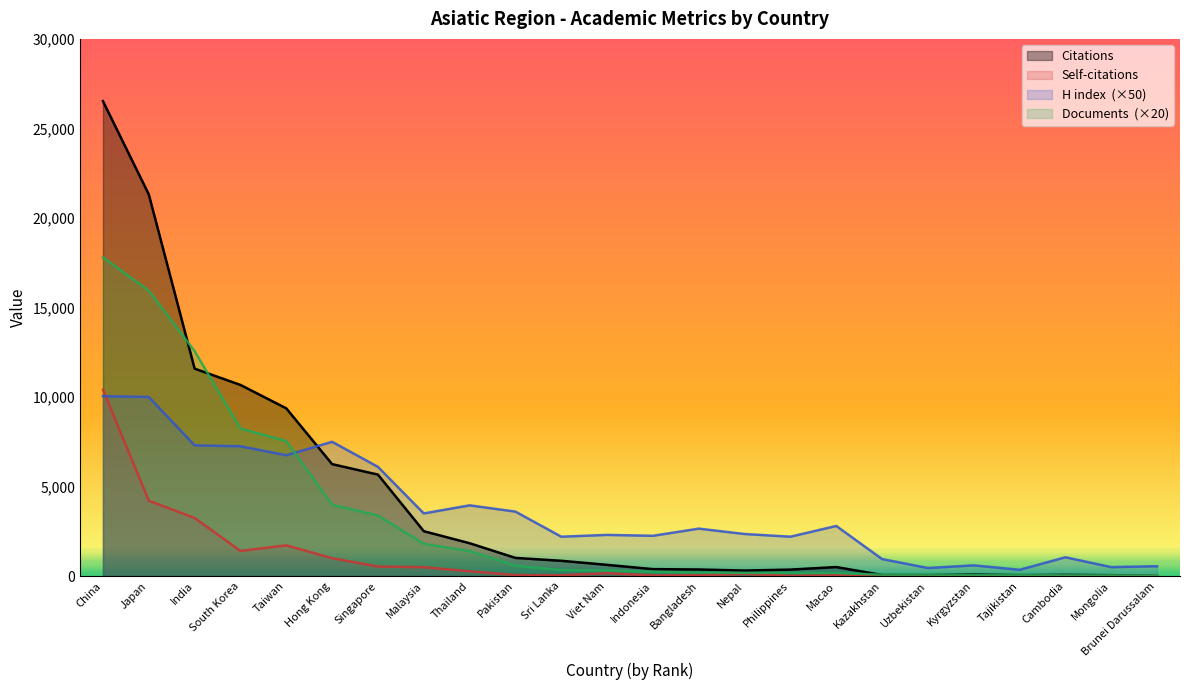

The value of Documents at Indonesia is 240. True or false?

True